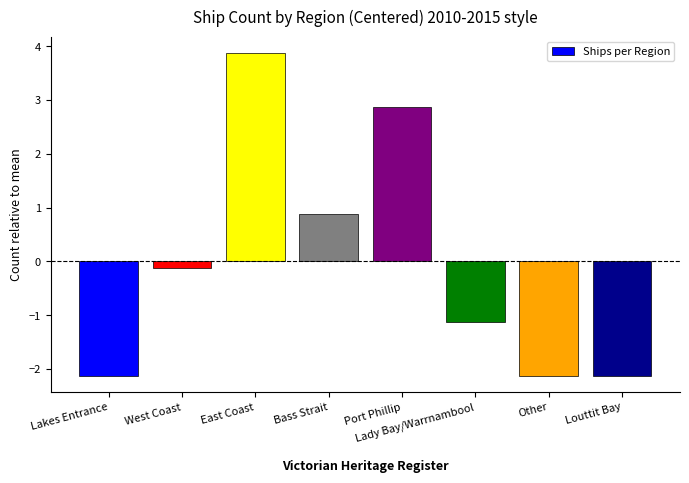

What is the difference between the maximum and second lowest values?

6.0